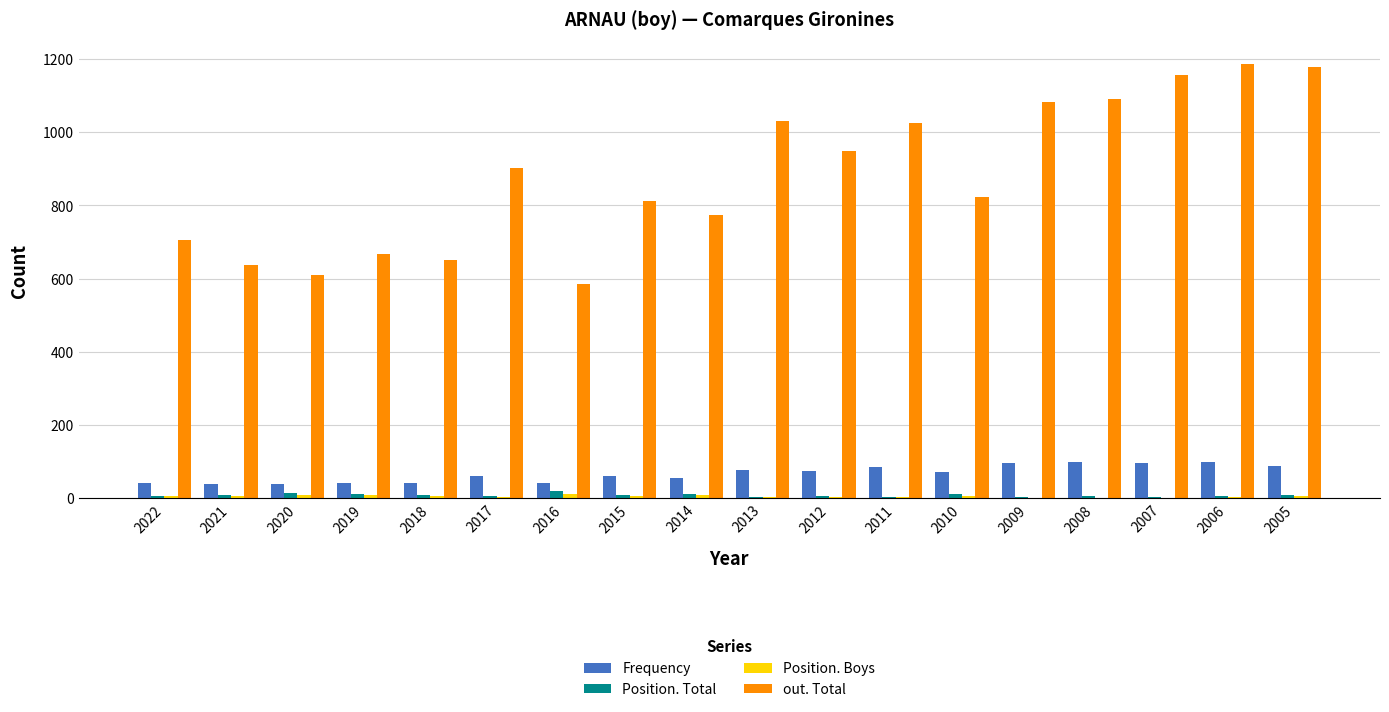

Is it true that out. Total equals 278 at 2022?

False